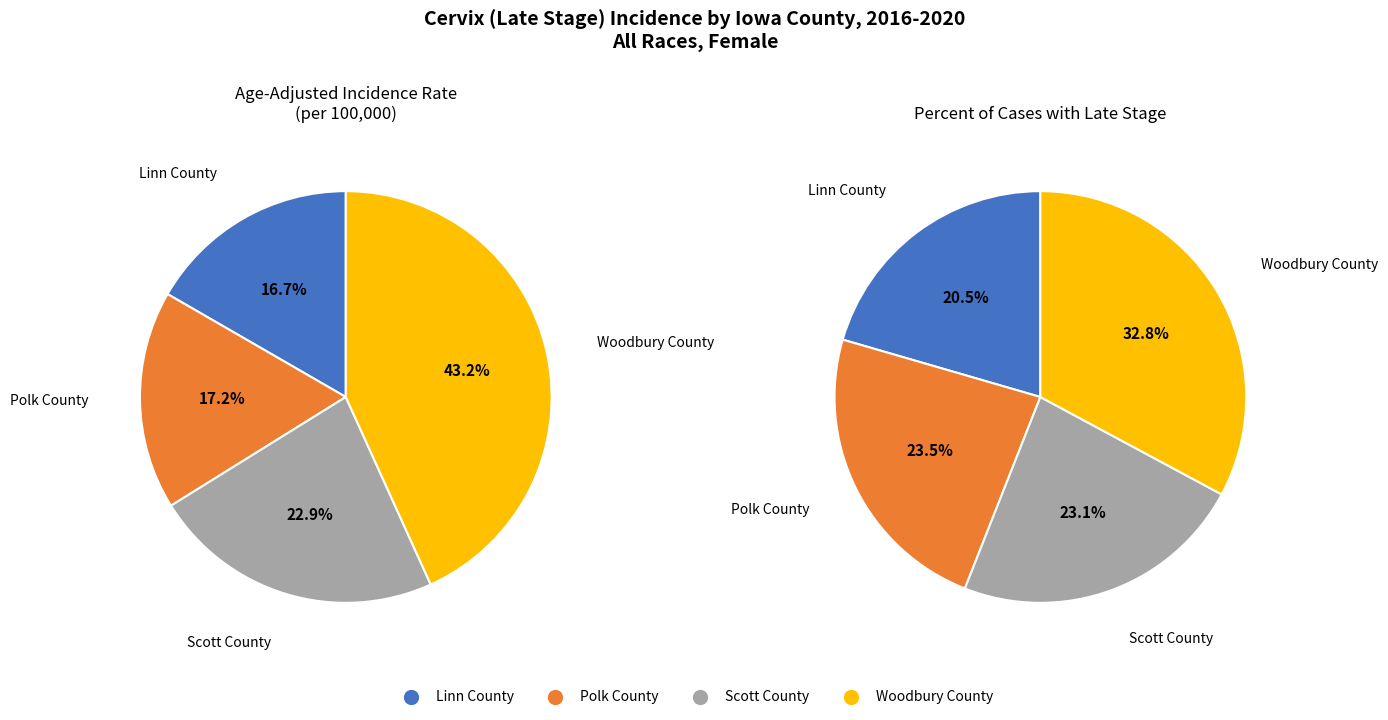

Rank the categories by value from highest to lowest.

Woodbury County, Scott County, Polk County, Linn County